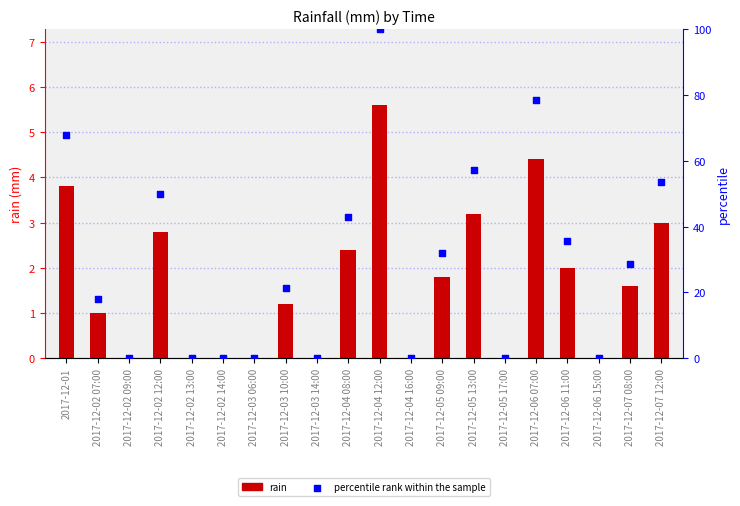

Which series has the widest spread of Y values?

percentile rank within the sample